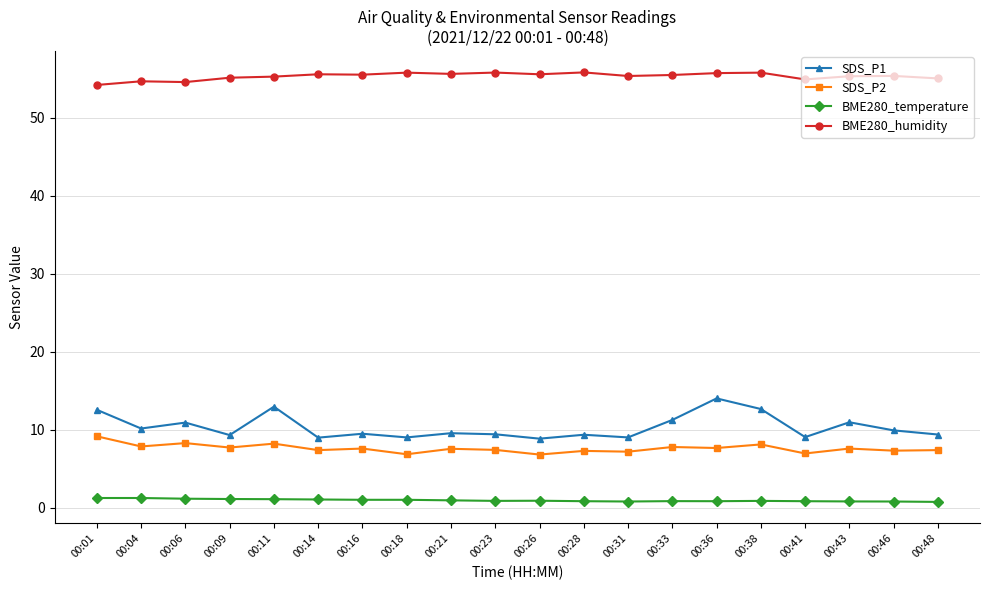

How many lines are shown in the chart?

4